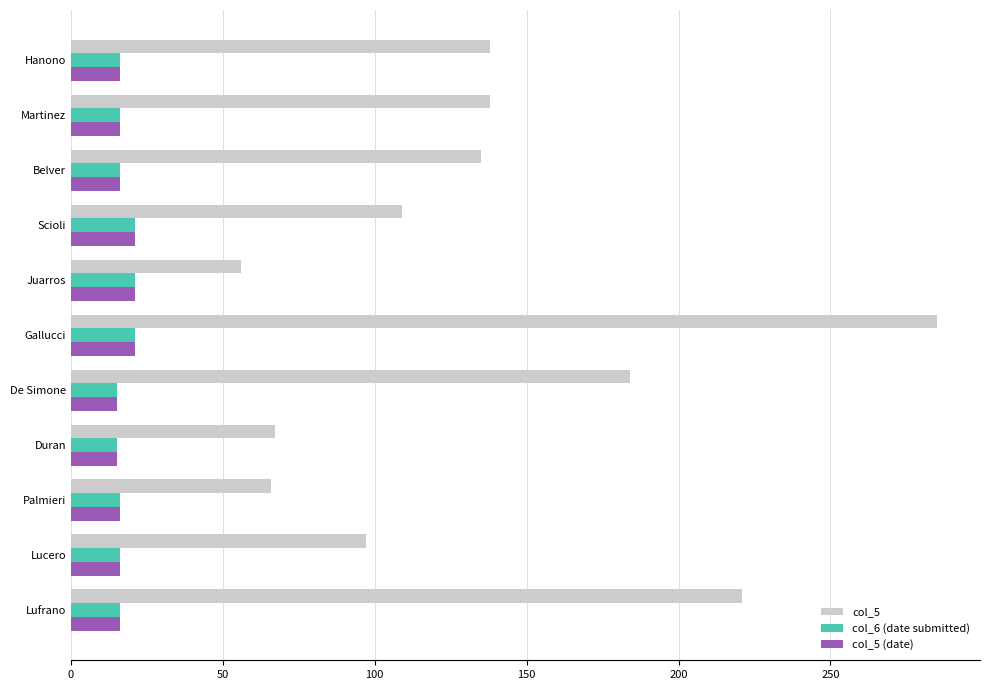

What is the highest value of the col_6 (date submitted) series?

21